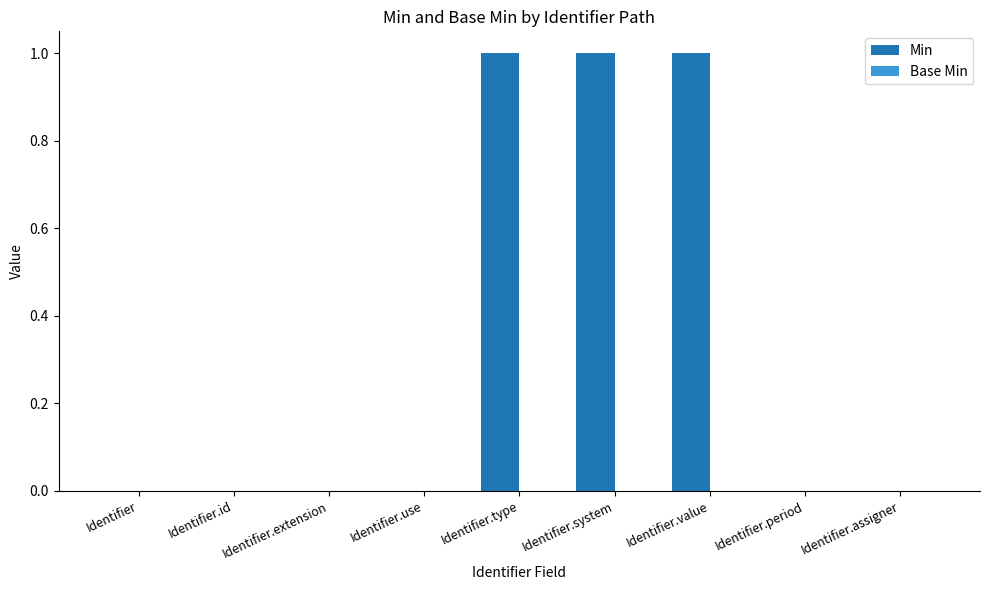

Which has a higher value, Identifier.value or Identifier.id?

Identifier.value